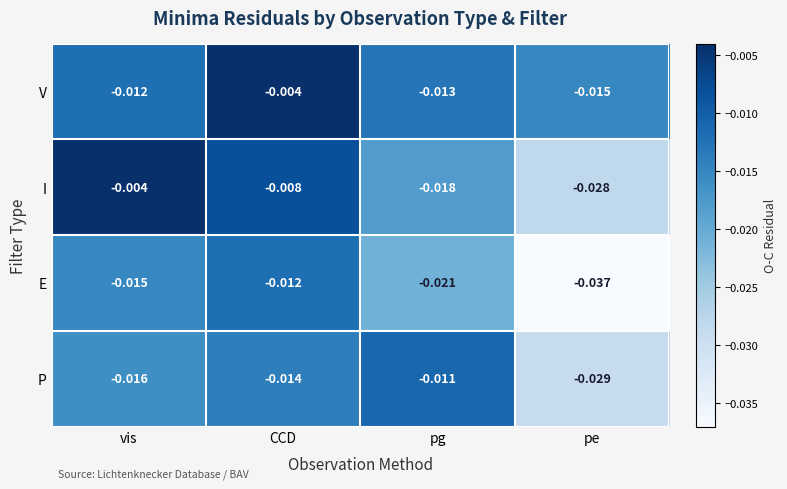

How many categories are shown in the chart?

4